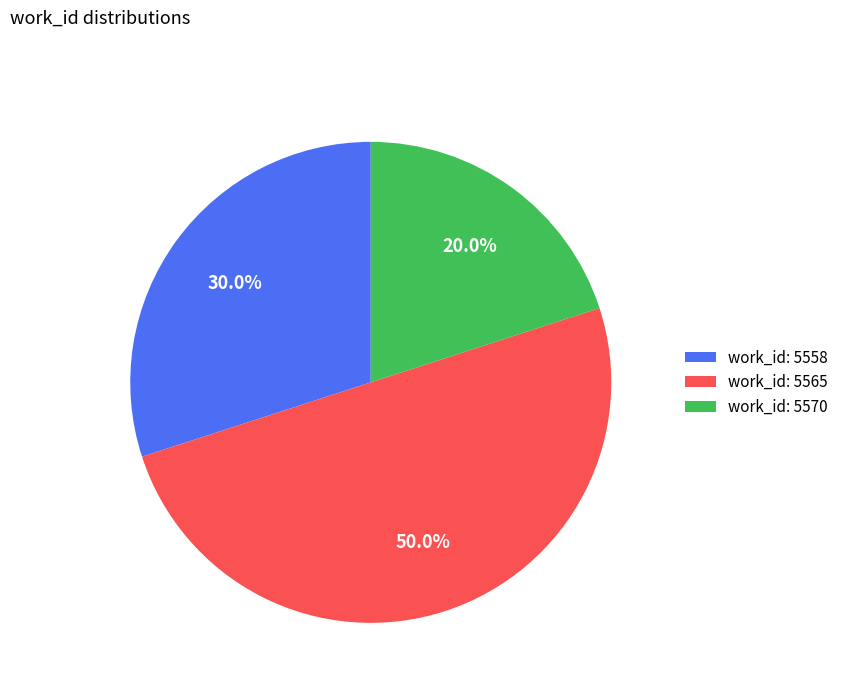

What percentage do work_id: 5565 and work_id: 5558 together represent?

80.0%